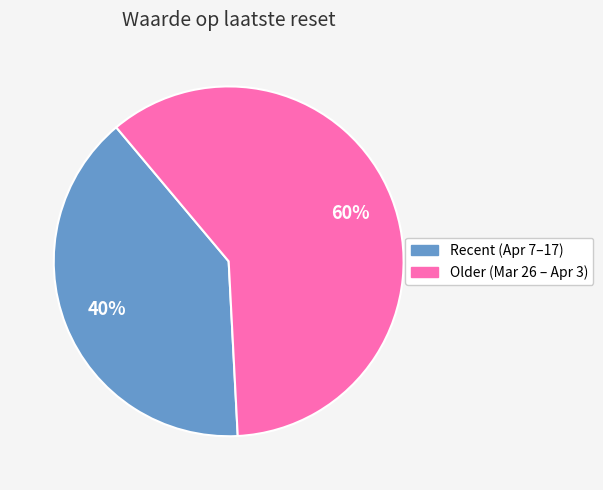

Is there a majority slice in this chart?

Yes